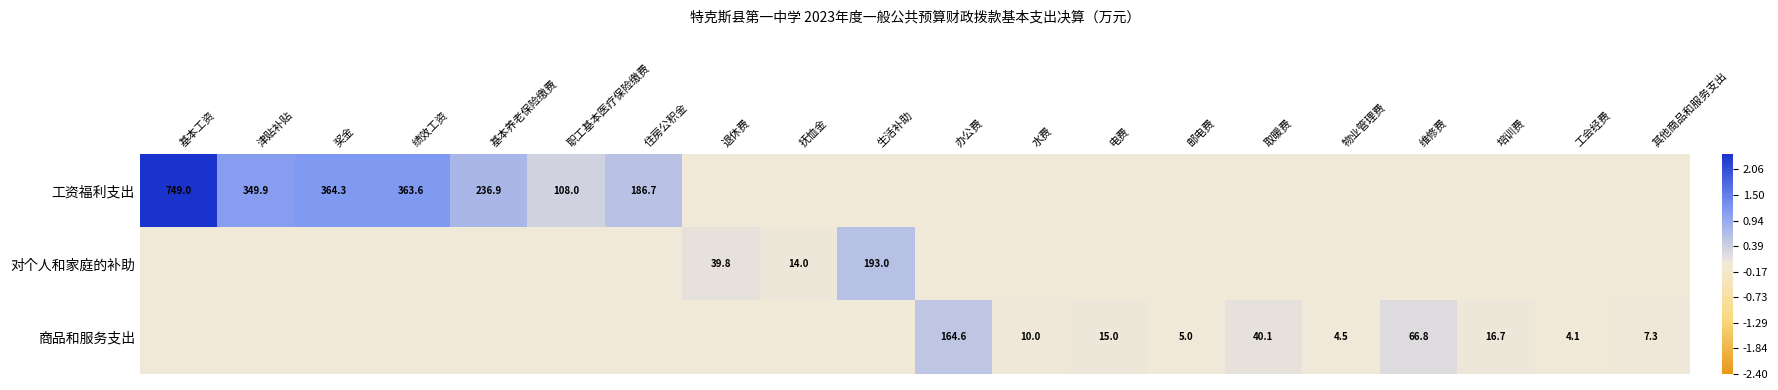

At which category is the sum across all series the highest?

基本工资